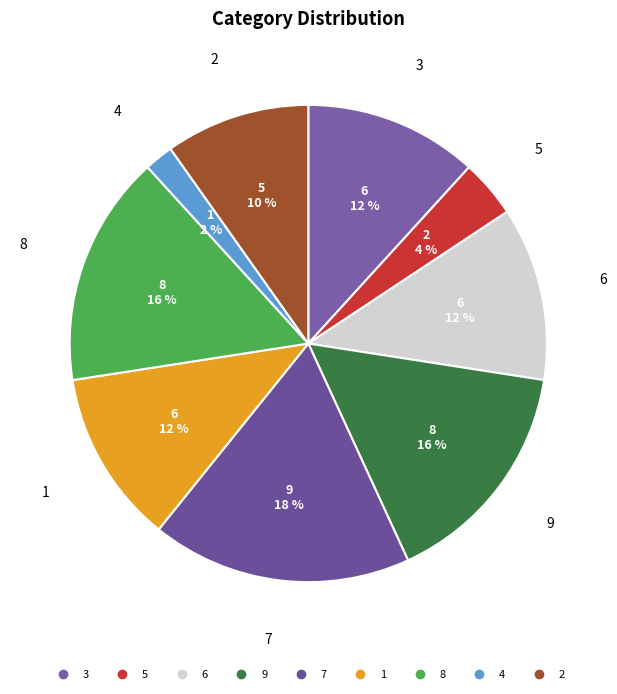

To the nearest percent, what percentage of the pie is 3?

12%